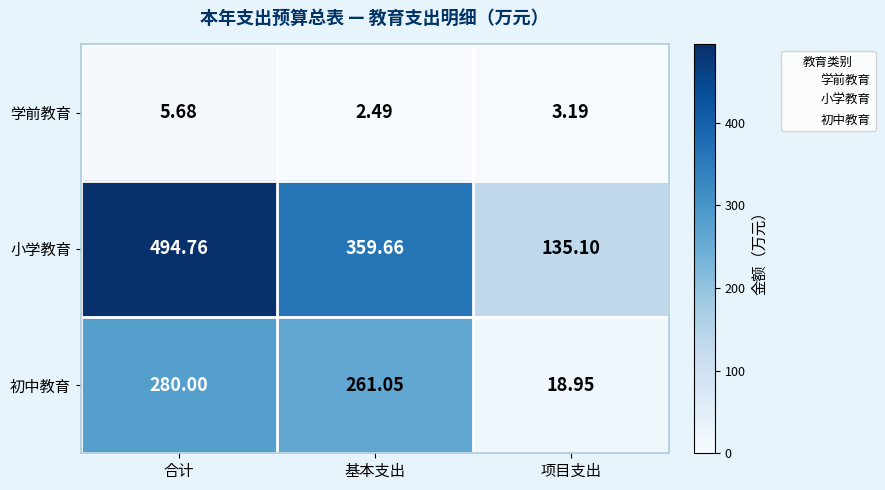

Which series changed the most between 合计 and 基本支出?

小学教育